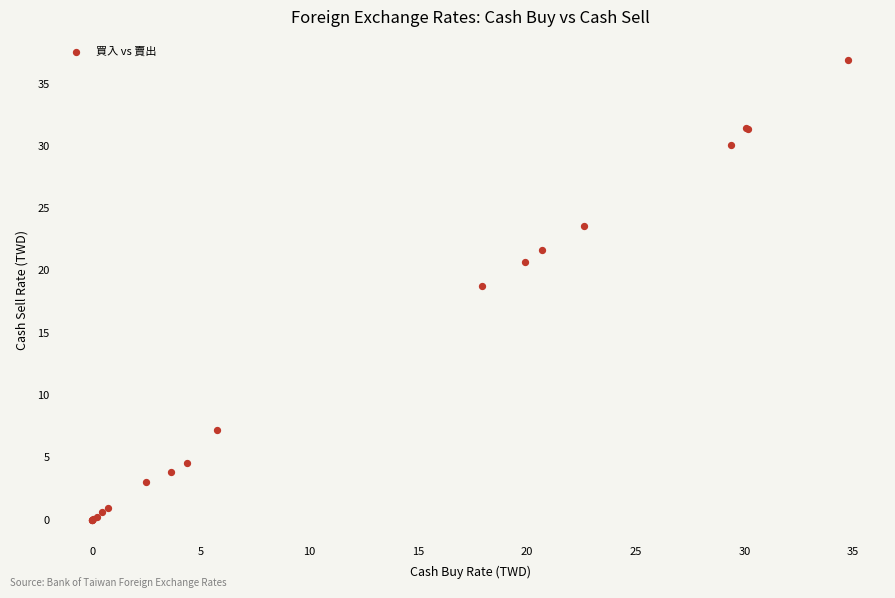

What Y value in the scatter plot is closest to 18?

18.8